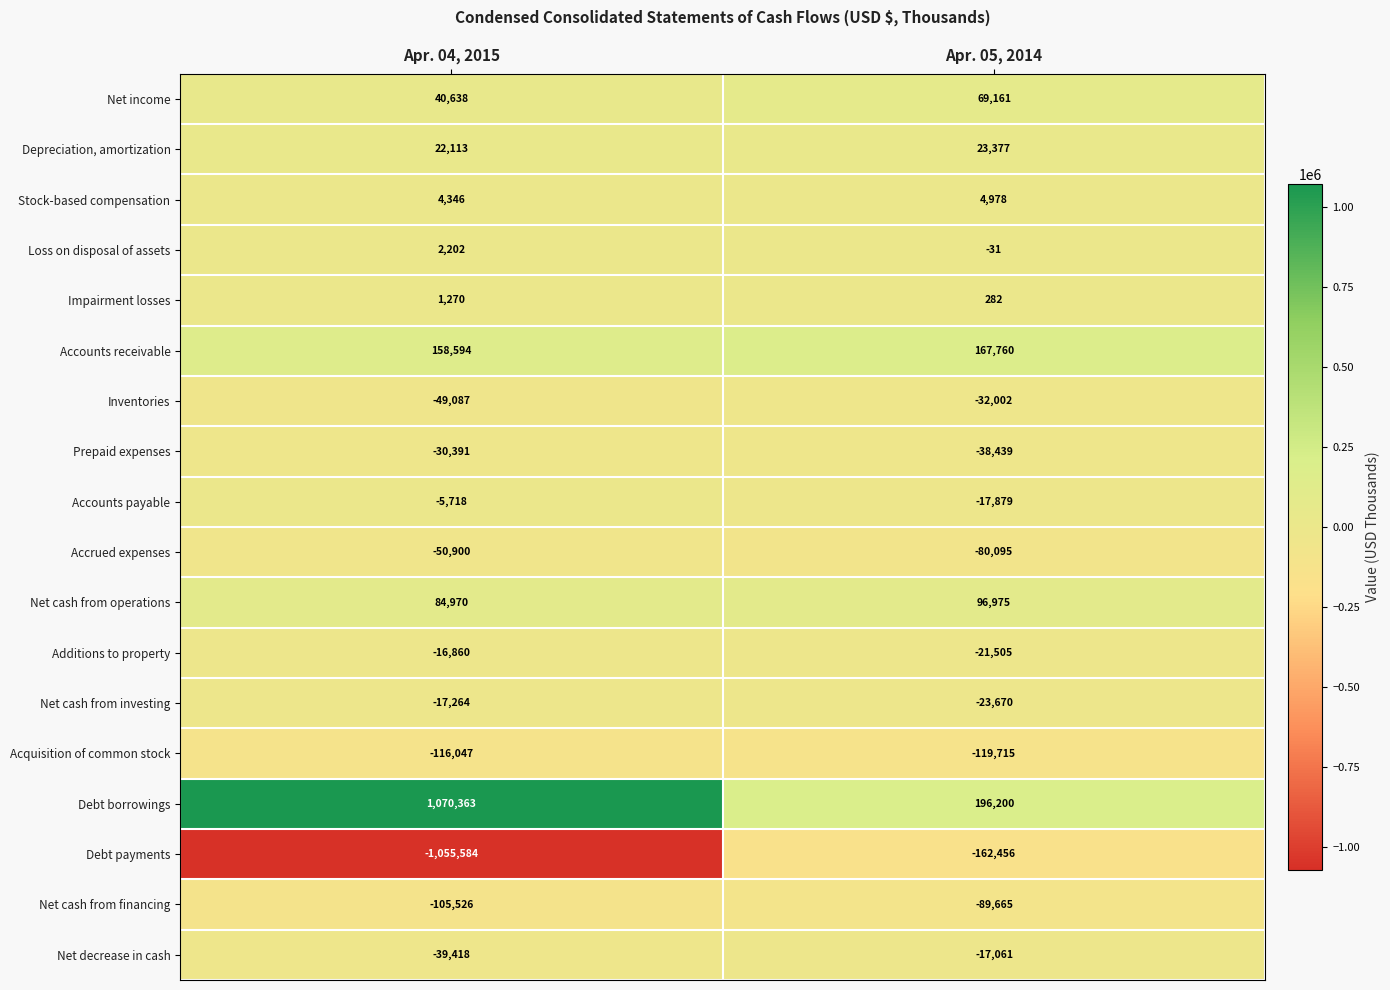

What value does the Net cash from financing series have at Apr. 05, 2014, to the nearest 10?

-89660